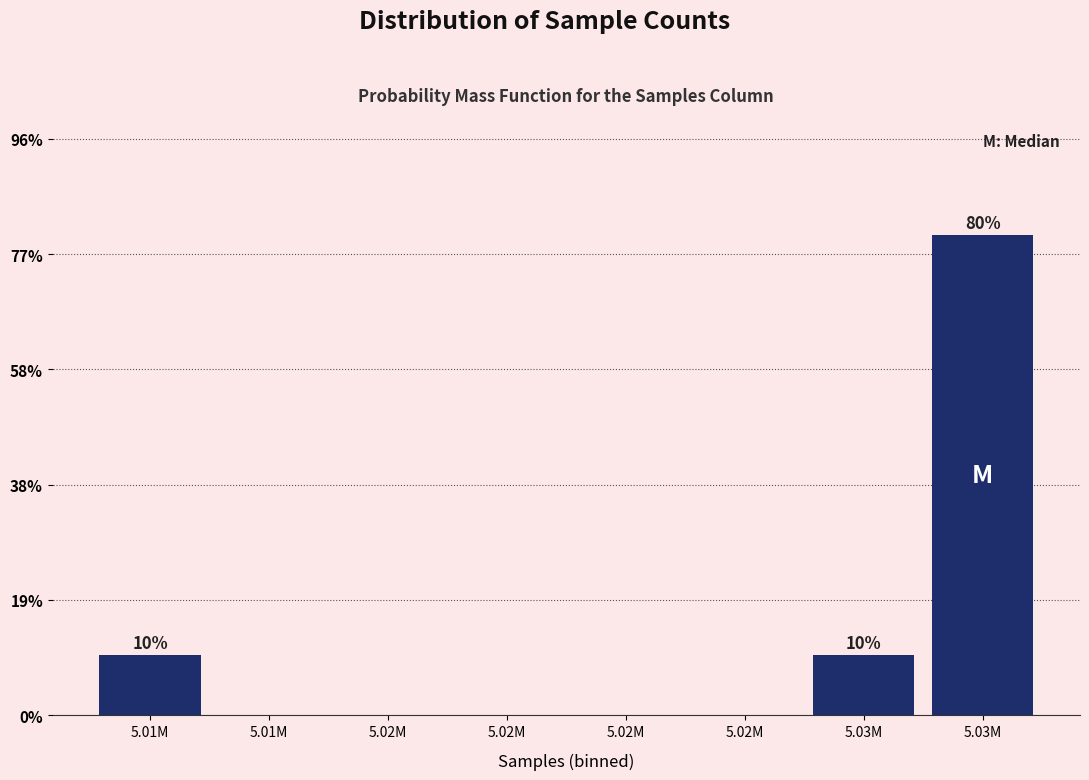

How many categories are shown in the chart?

8